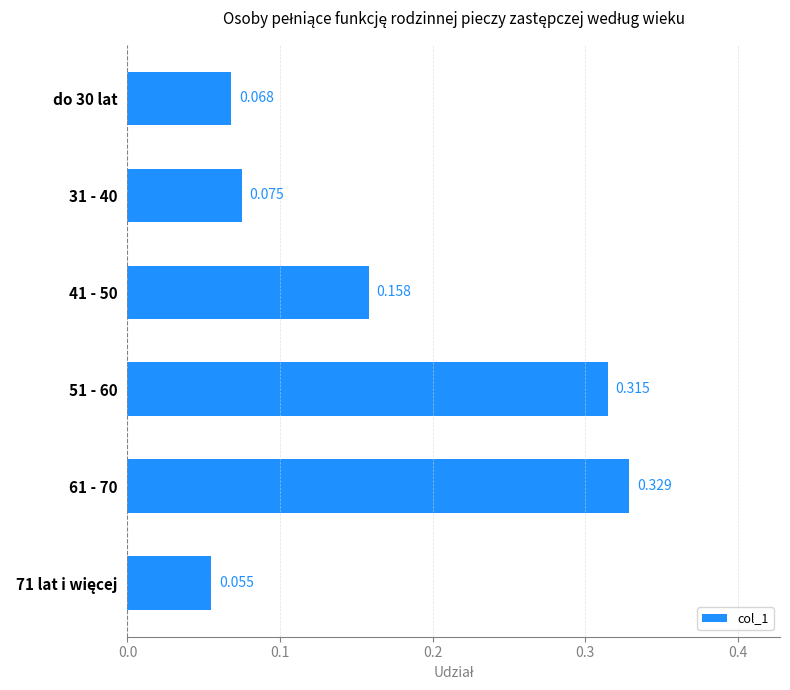

Does the chart contain stacked bars?

No